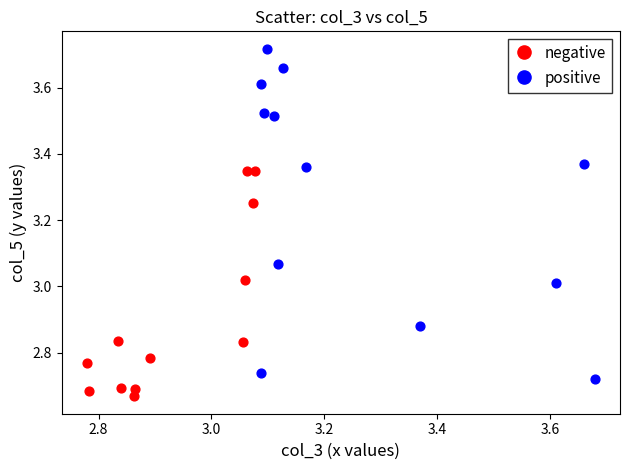

Which series has the largest Y range (max minus min)?

positive